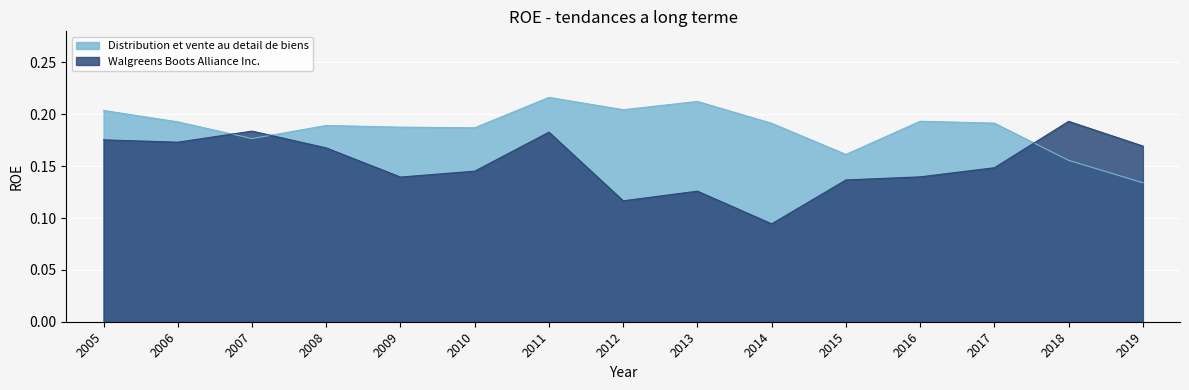

Rank the categories by Walgreens Boots Alliance Inc. value from lowest to highest.

2014, 2012, 2013, 2015, 2009, 2016, 2010, 2017, 2008, 2019, 2006, 2005, 2011, 2007, 2018